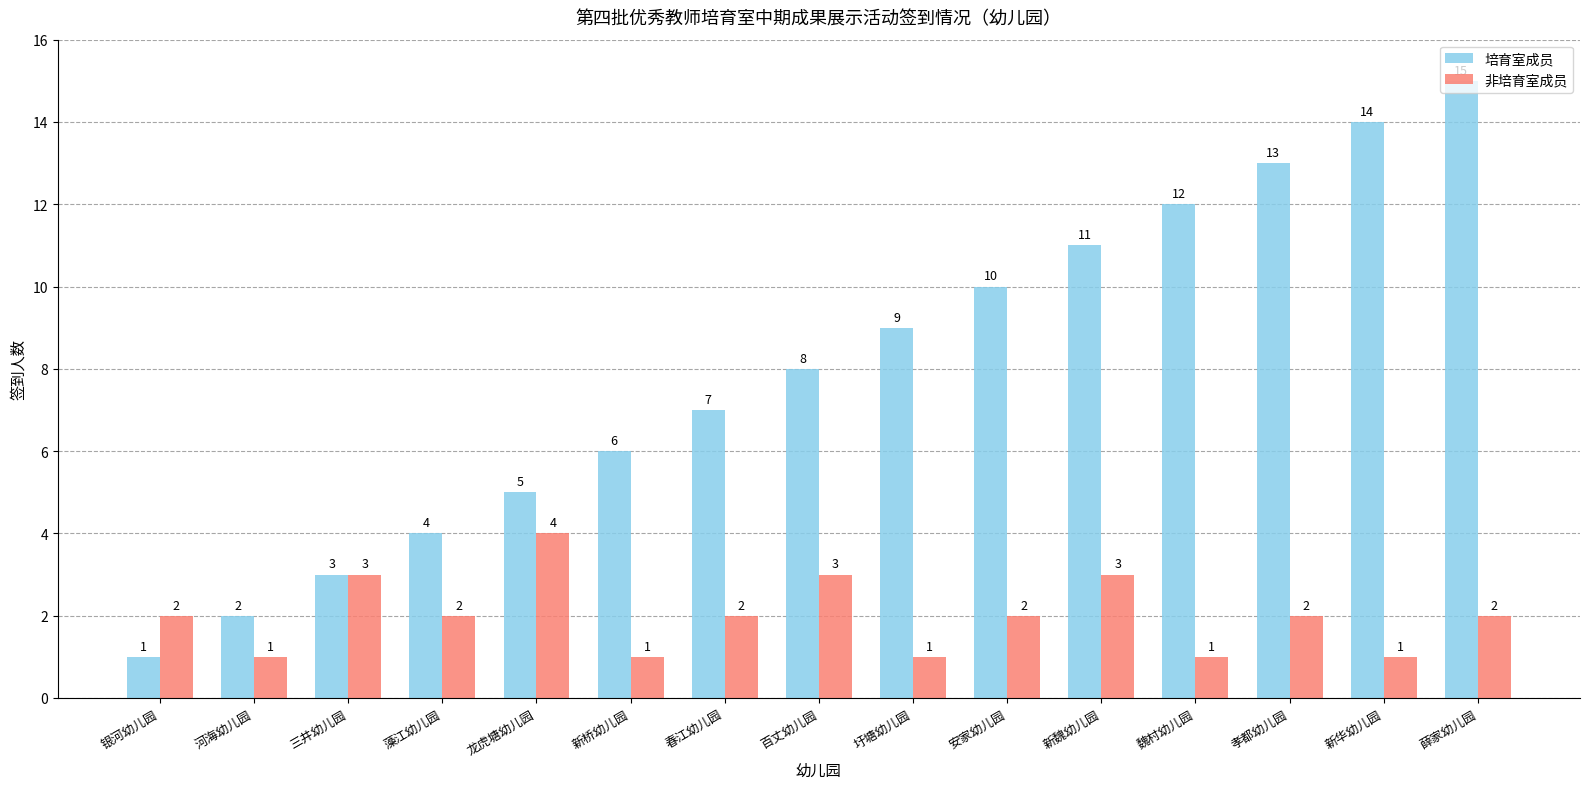

Is the value of 非培育室成员 at 安家幼儿园 greater than the value of 培育室成员 at 新魏幼儿园?

No